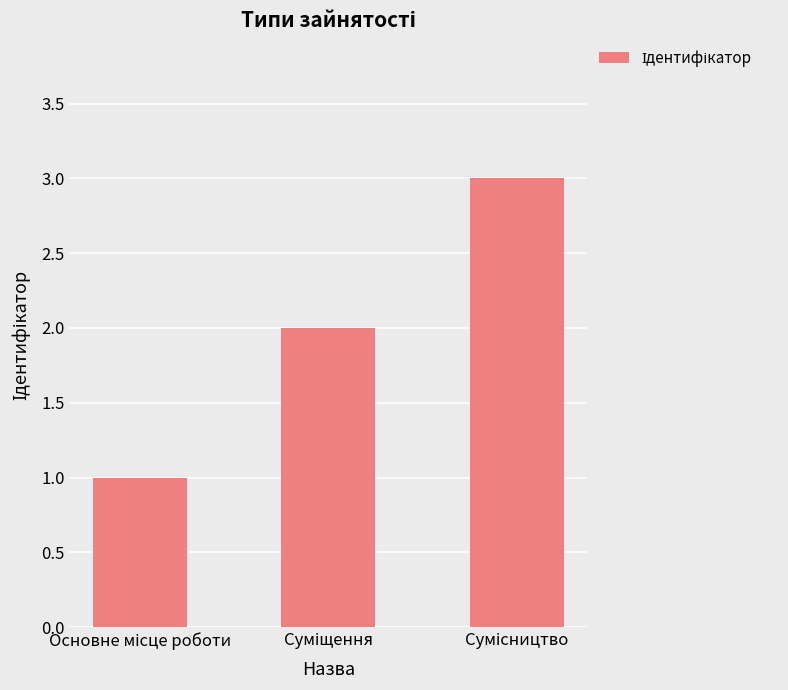

Reading left to right, list all the values displayed in this chart.

1	2	3